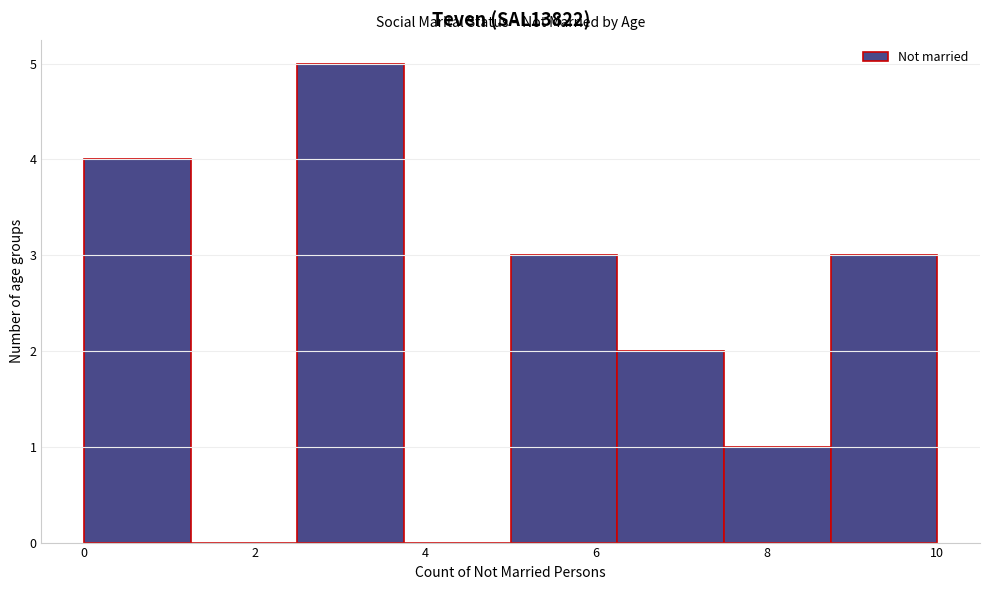

Which range on the x-axis has the tallest bar?

2.50 to 3.75